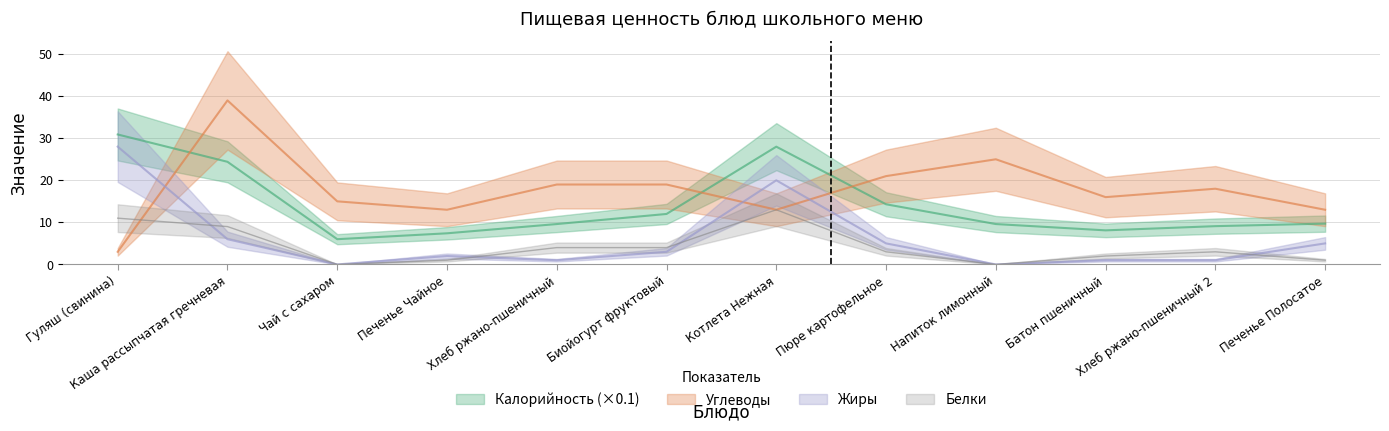

What is the value of the Жиры point at the 5th from the left?

1.0